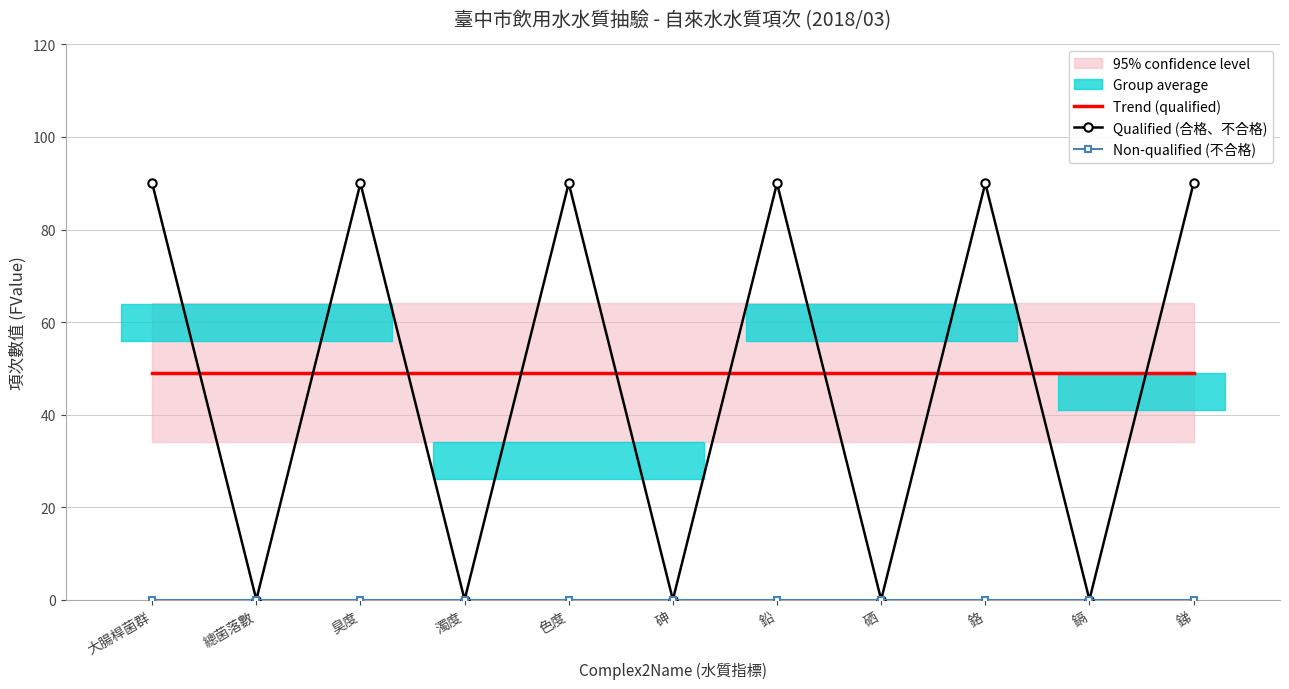

Is this an area chart (filled region under the line)?

No